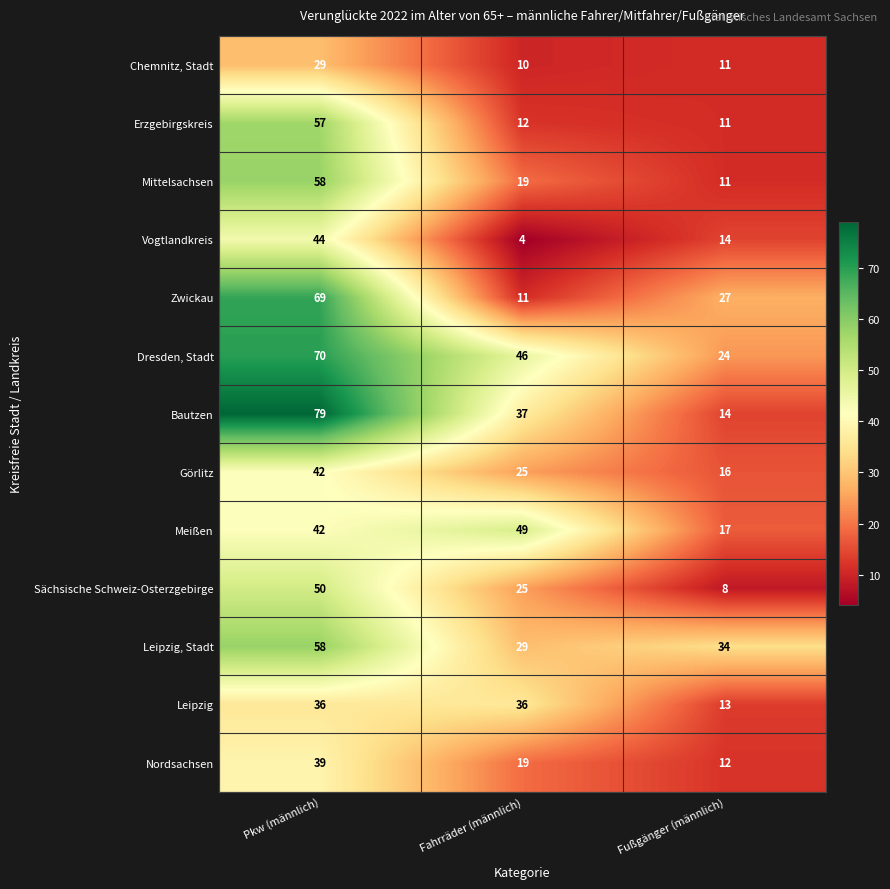

What is the total value across all series at Fußgänger (männlich)?

212